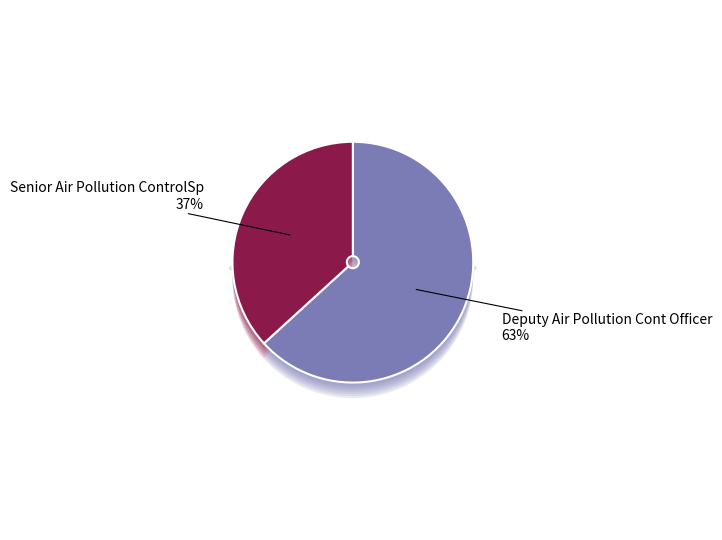

Which category has the biggest portion of the pie?

Deputy Air Pollution Cont Officer